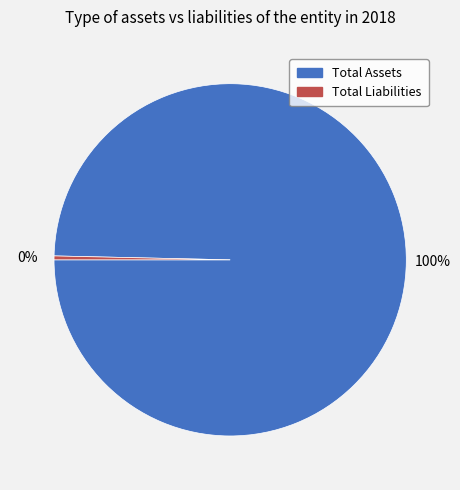

To the nearest percent, what portion does Total Assets represent?

100%